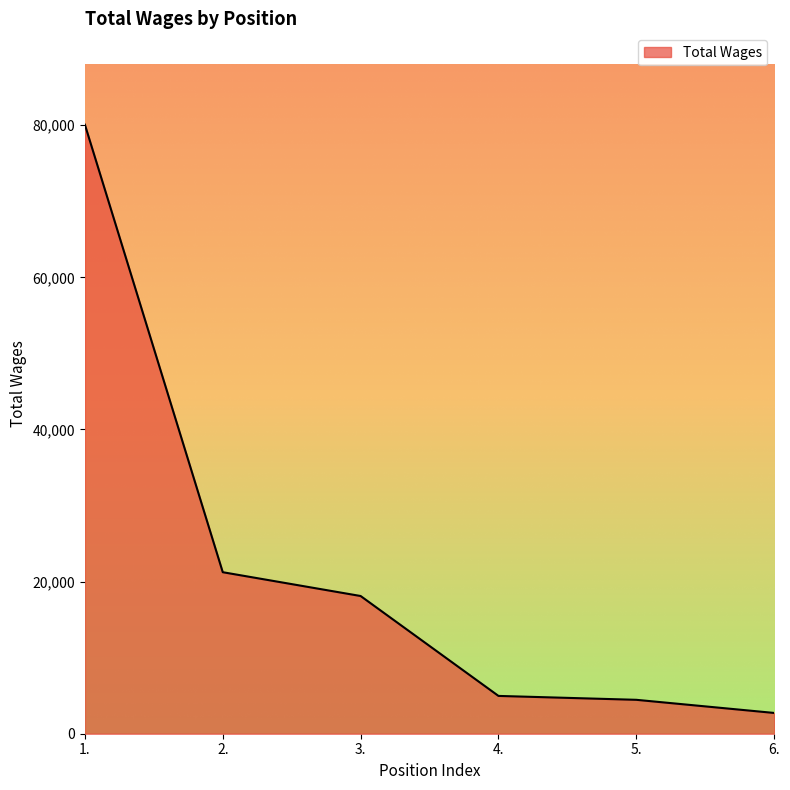

What is the greatest value displayed?

80067